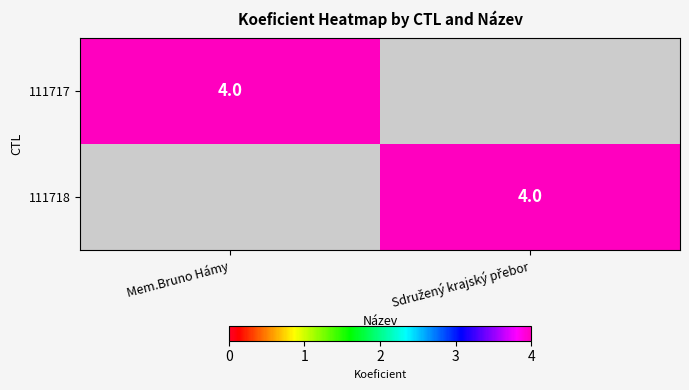

How many distinct data groups are displayed?

2